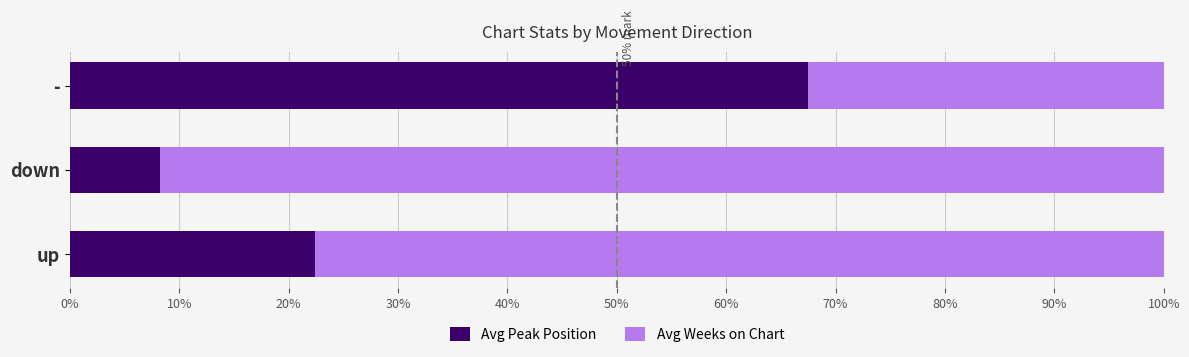

What value does the Avg Peak Position series have at up?

22.4